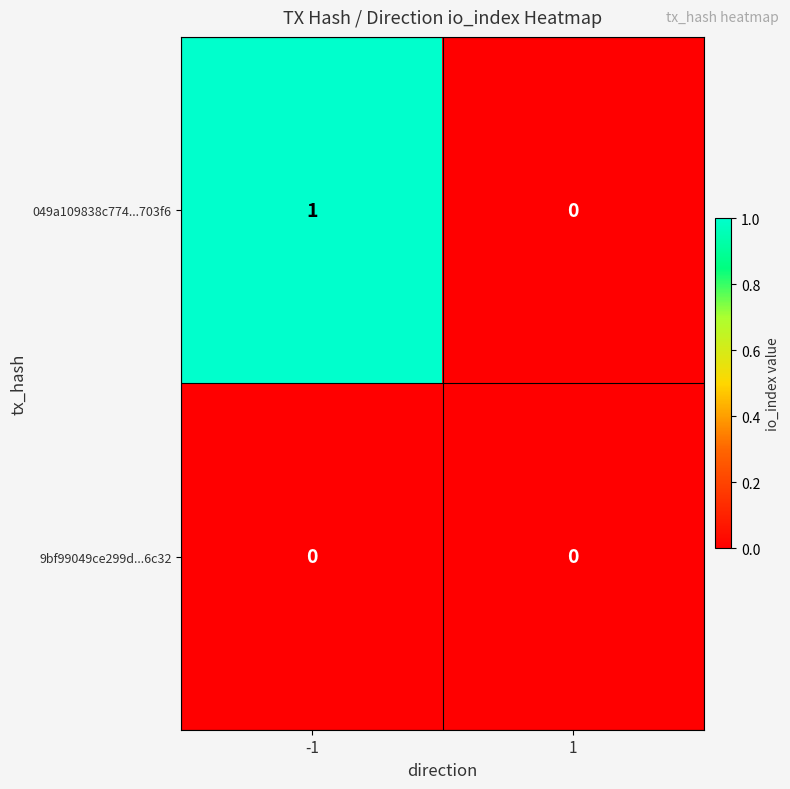

Which series has the largest range (max minus min)?

049a109838c774...703f6